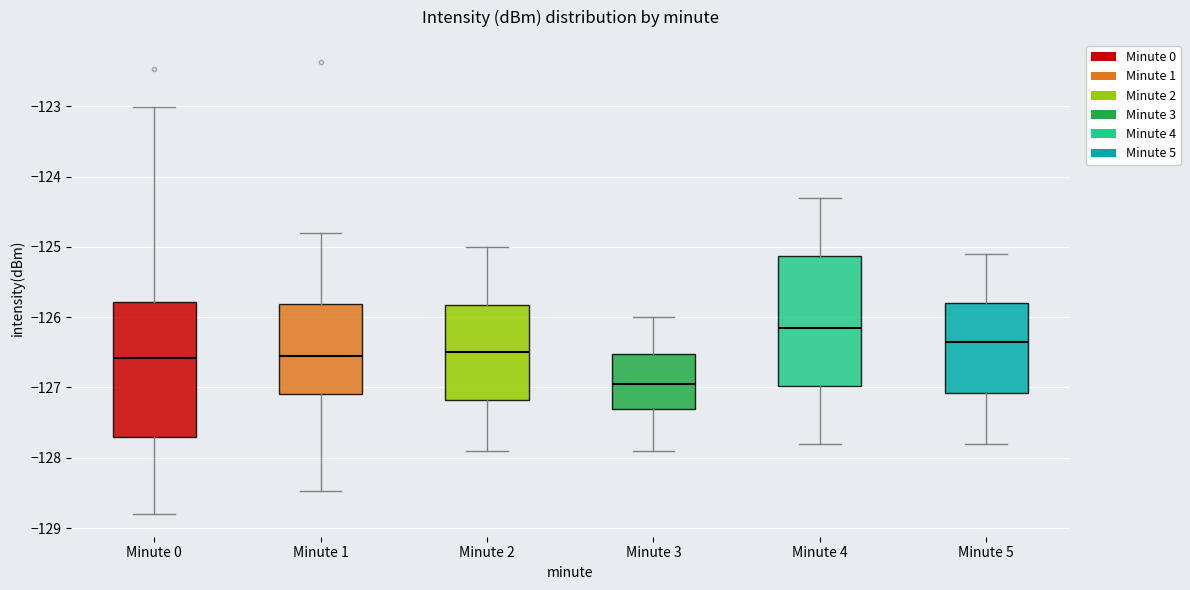

Reading left to right, read every box against the y-axis: the position of its median line, the range the box covers, and the ends of its whiskers. The values are not printed on the chart, so give them approximately, as read against the axis.

Minute 0: median -126.6, box -127.7 to -125.8, whiskers -128.8 to -123.0
Minute 1: median -126.5, box -127.1 to -125.8, whiskers -128.5 to -124.8
Minute 2: median -126.5, box -127.2 to -125.8, whiskers -127.9 to -125.0
Minute 3: median -126.9, box -127.3 to -126.5, whiskers -127.9 to -126.0
Minute 4: median -126.1, box -127.0 to -125.1, whiskers -127.8 to -124.3
Minute 5: median -126.3, box -127.1 to -125.8, whiskers -127.8 to -125.1